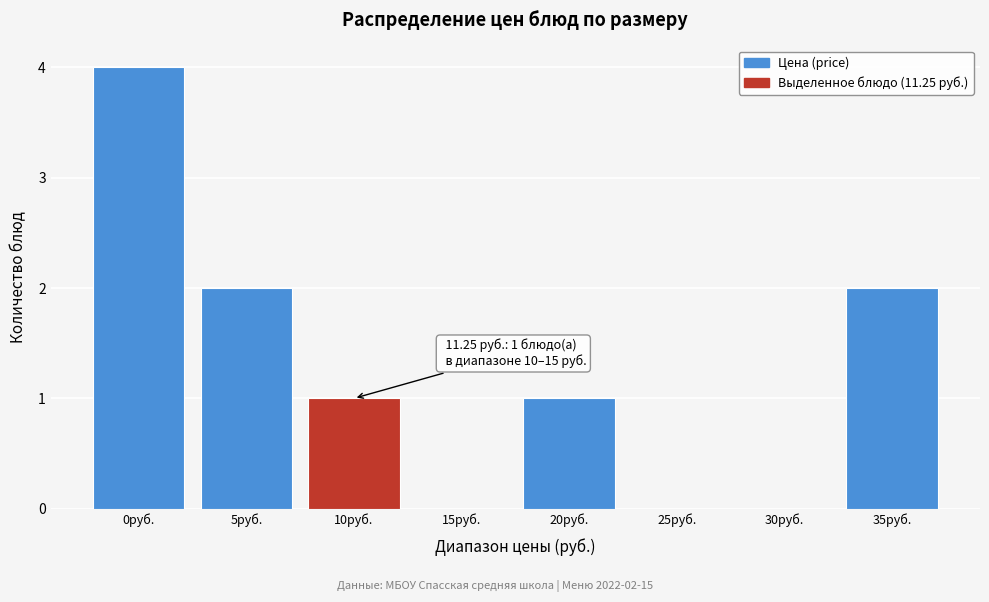

Reading right to left, transcribe all the data shown in this chart.

35руб.=2	30руб.=0	25руб.=0	20руб.=1	15руб.=0	10руб.=1	5руб.=2	0руб.=4